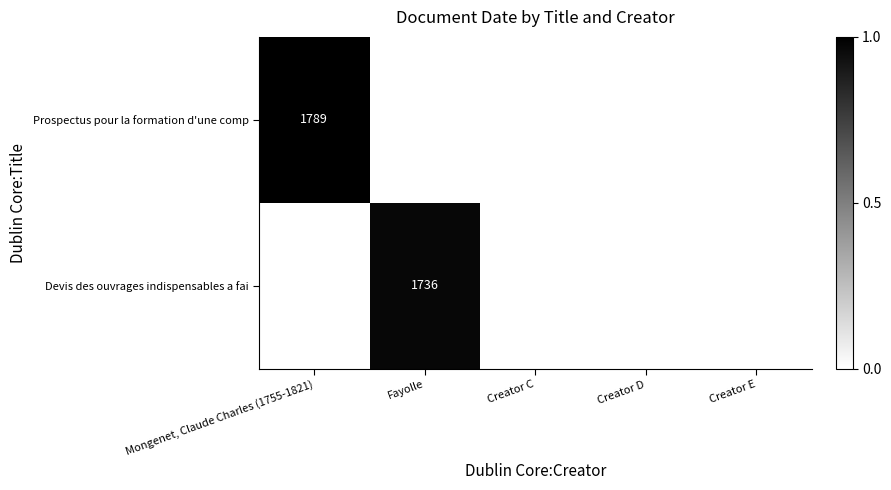

List the series in order of their overall mean, lowest first.

Devis des ouvrages indispensables a fai, Prospectus pour la formation d'une comp